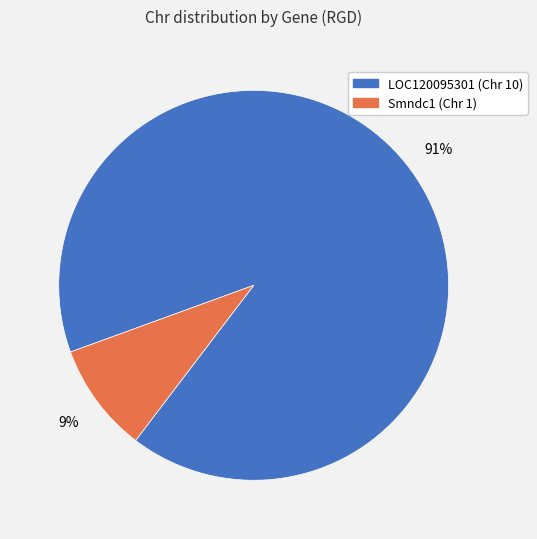

The LOC120095301 (Chr 10) slice represents 91% of the pie. True or false?

True